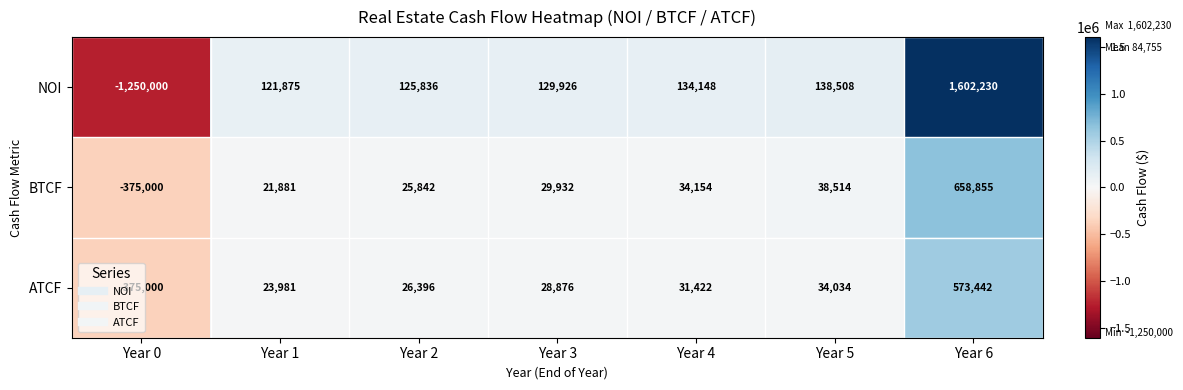

What is the total value across all series at Year 1?

167737